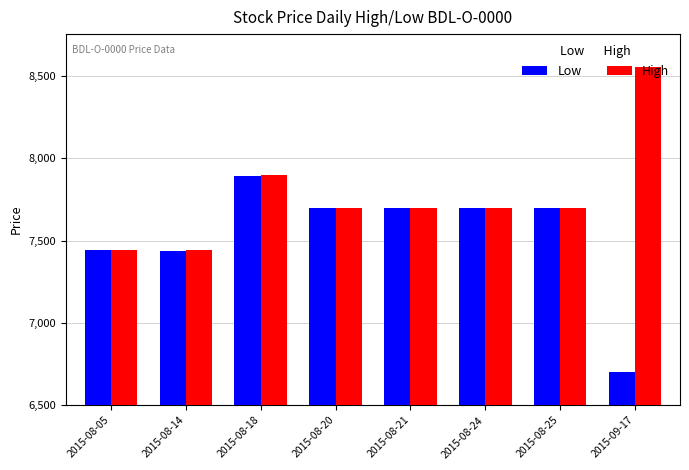

At which category is the sum across all series the highest?

2015-08-18